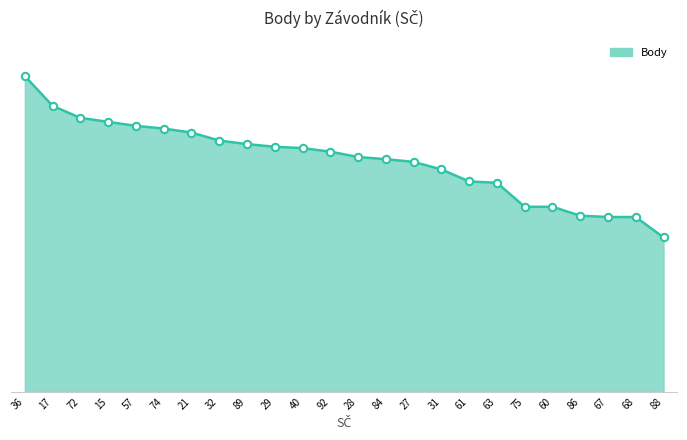

What is the ratio of the value at 28 to the value at 15?

0.9